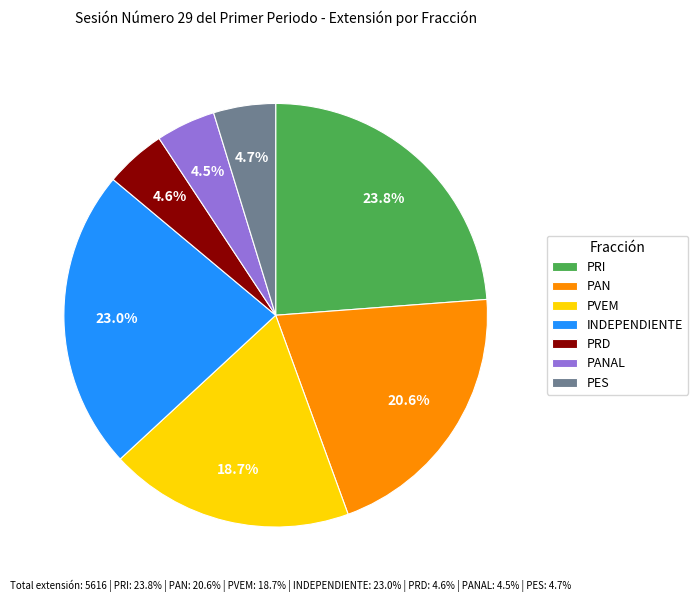

To the nearest percent, what percentage of the pie is PES?

5%